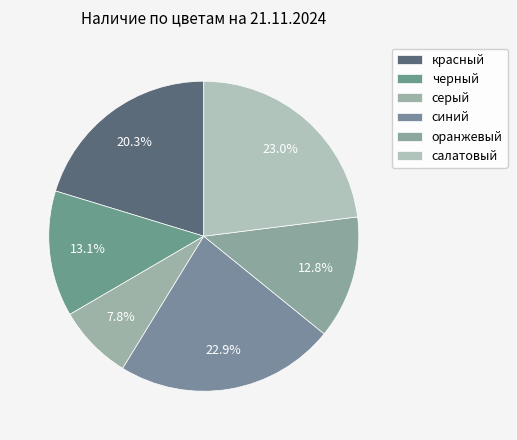

Is there any slice that represents more than half of the pie?

No